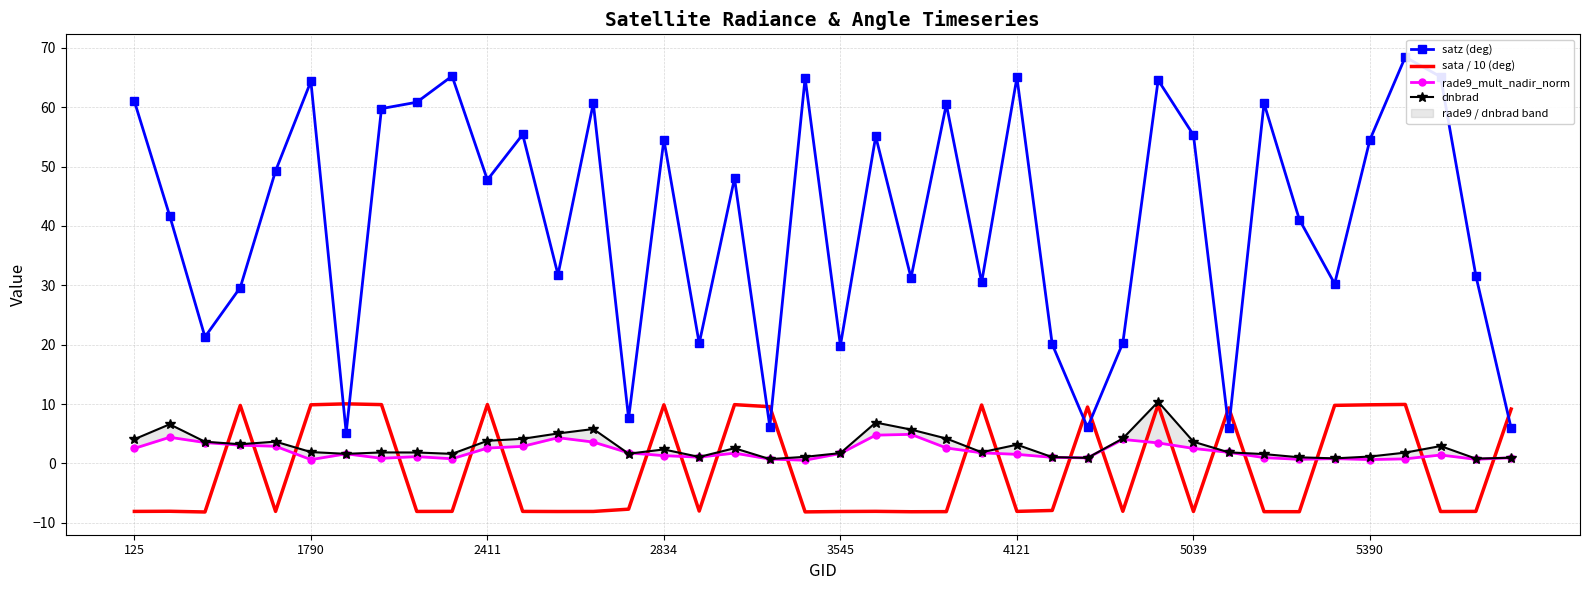

True or false: rade9_mult_nadir_norm has more than 2 interior local peaks.

True